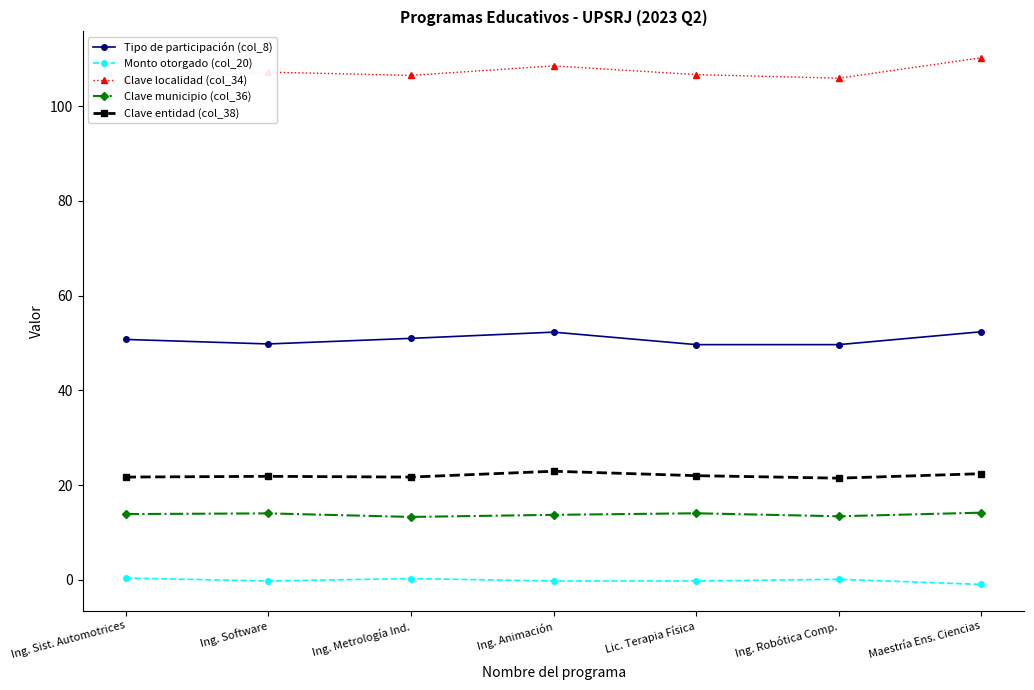

Reading left to right, extract all data points from this chart.

Tipo de participación (col_8): Ing. Sist. Automotrices=50.7	Ing. Software=49.8	Ing. Metrología Ind.=51.0	Ing. Animación=52.3	Lic. Terapia Física=49.6	Ing. Robótica Comp.=49.6	Maestría Ens. Ciencias=52.4
Monto otorgado (col_20): Ing. Sist. Automotrices=0.4	Ing. Software=-0.2	Ing. Metrología Ind.=0.3	Ing. Animación=-0.2	Lic. Terapia Física=-0.2	Ing. Robótica Comp.=0.1	Maestría Ens. Ciencias=-1.0
Clave localidad (col_34): Ing. Sist. Automotrices=105.4	Ing. Software=107.2	Ing. Metrología Ind.=106.5	Ing. Animación=108.5	Lic. Terapia Física=106.6	Ing. Robótica Comp.=105.9	Maestría Ens. Ciencias=110.2
Clave municipio (col_36): Ing. Sist. Automotrices=13.9	Ing. Software=14.0	Ing. Metrología Ind.=13.3	Ing. Animación=13.7	Lic. Terapia Física=14.1	Ing. Robótica Comp.=13.4	Maestría Ens. Ciencias=14.2
Clave entidad (col_38): Ing. Sist. Automotrices=21.7	Ing. Software=21.9	Ing. Metrología Ind.=21.7	Ing. Animación=22.9	Lic. Terapia Física=22.0	Ing. Robótica Comp.=21.5	Maestría Ens. Ciencias=22.4